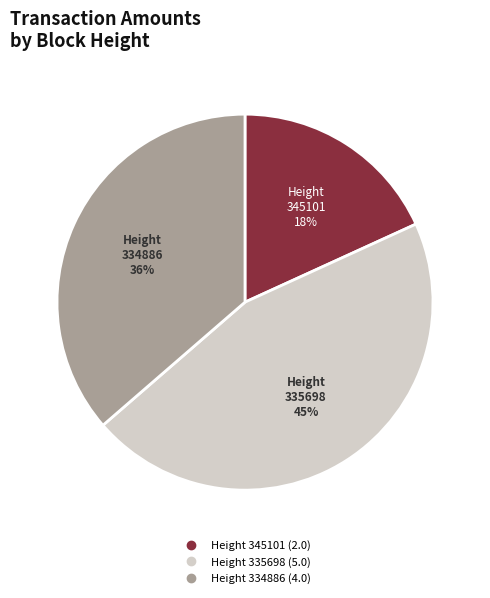

Does any single category account for the majority?

No